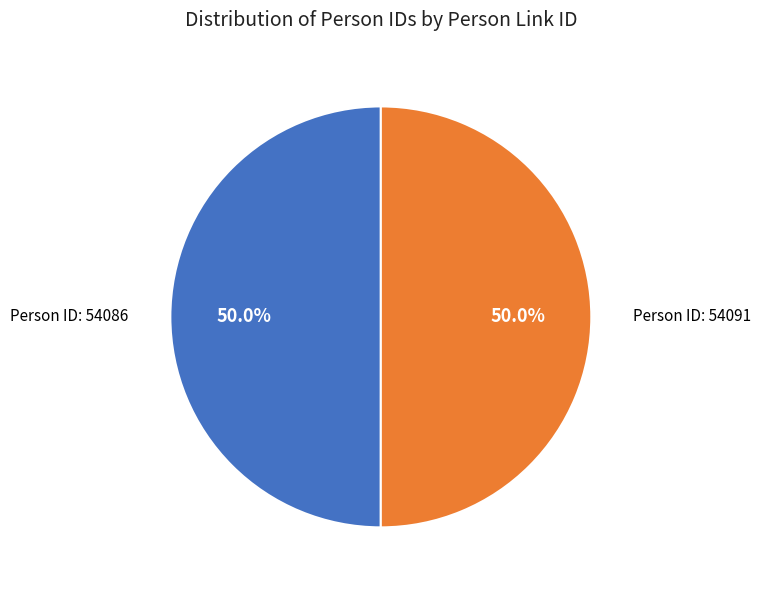

Count the number of slices in the pie.

2